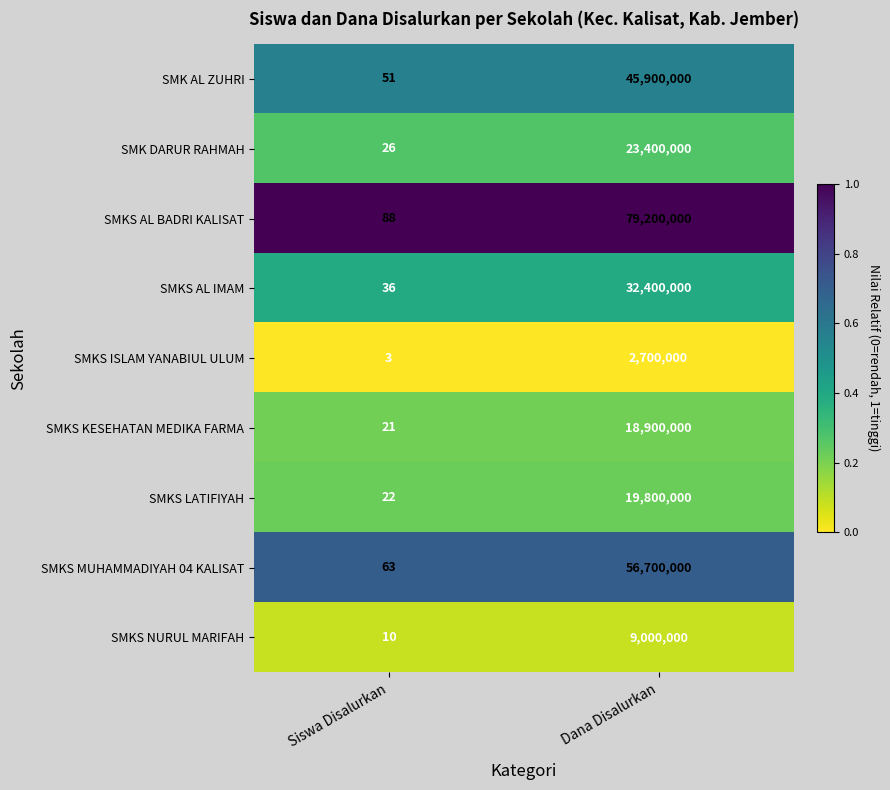

Is it true that SMK DARUR RAHMAH equals 36238359 at Dana Disalurkan?

False